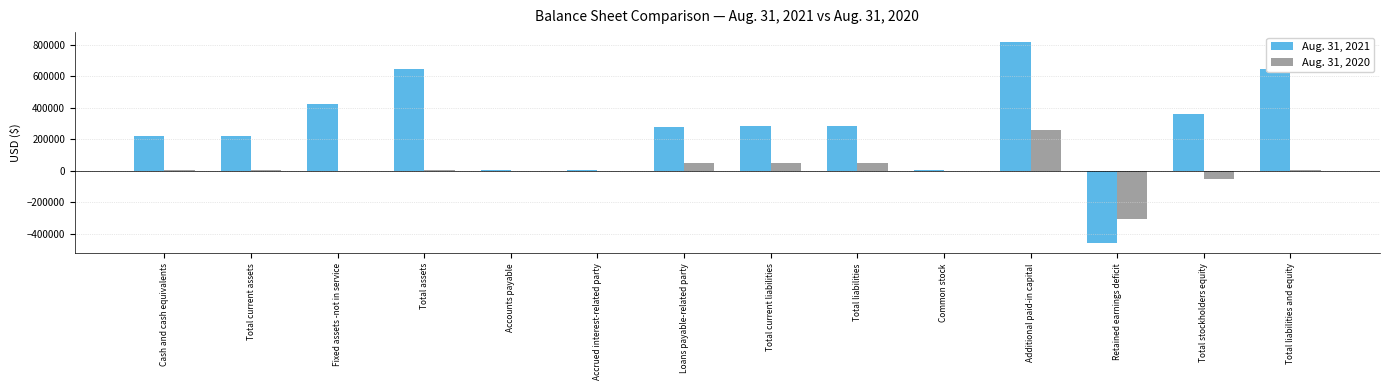

Which series has the largest total across all categories?

Aug. 31, 2021